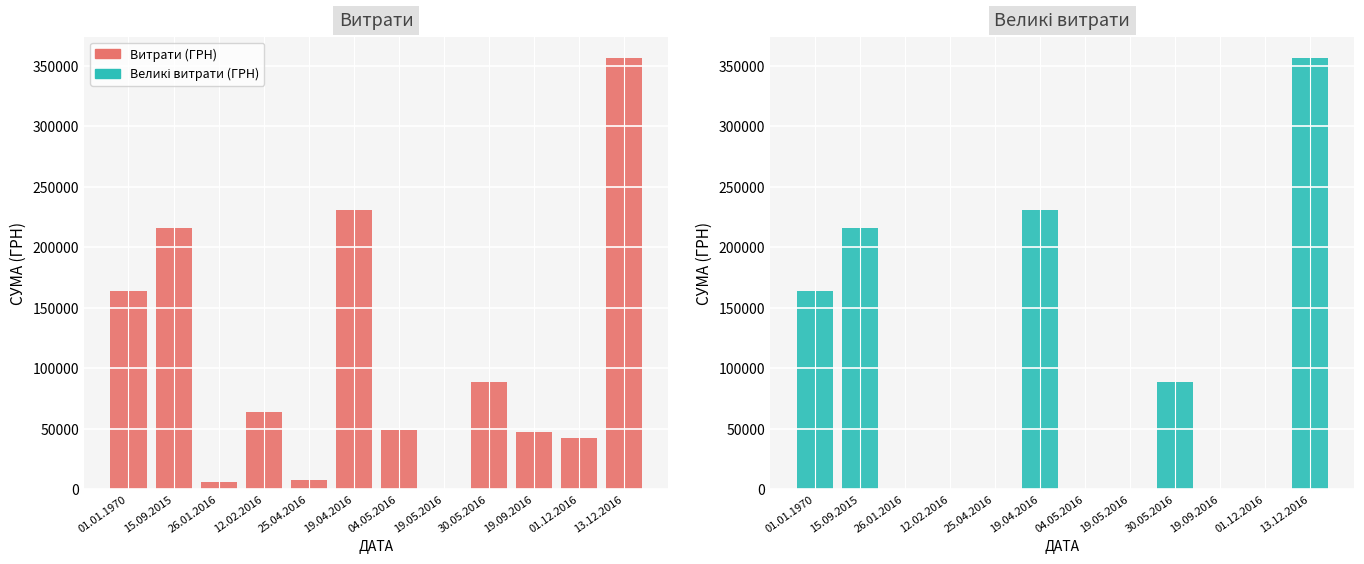

At which category is the sum across all series the highest?

13.12.2016